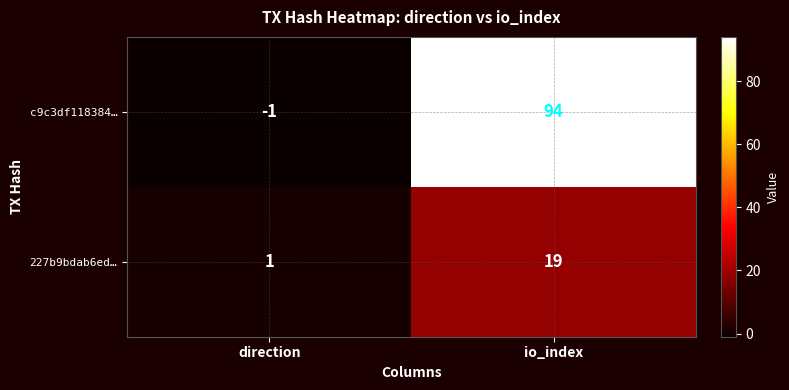

Rank the series at io_index from lowest to highest value.

227b9bdab6ed…, c9c3df118384…